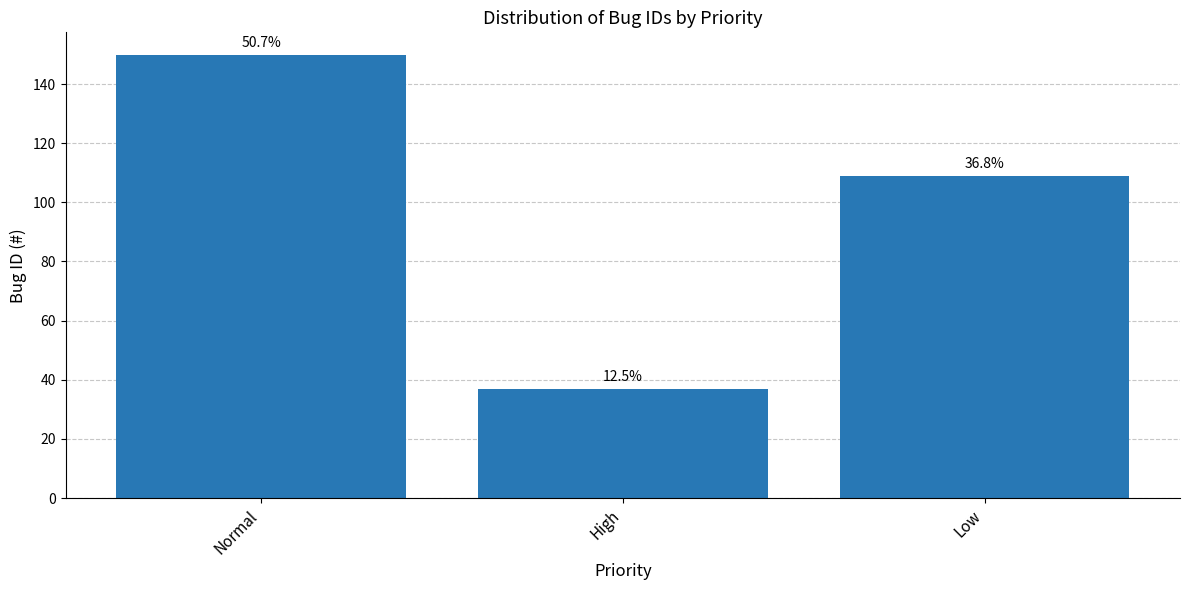

How many values are between 37 and 150?

3